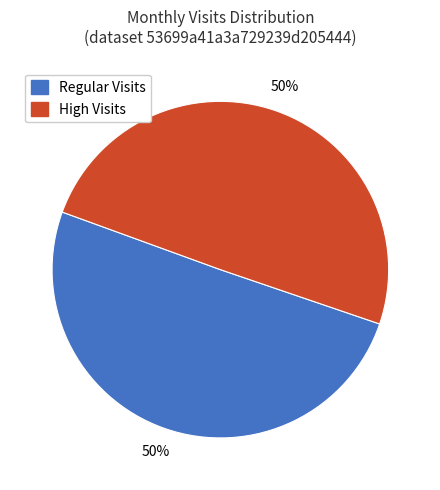

To the nearest percent, what is the average slice percentage?

50%